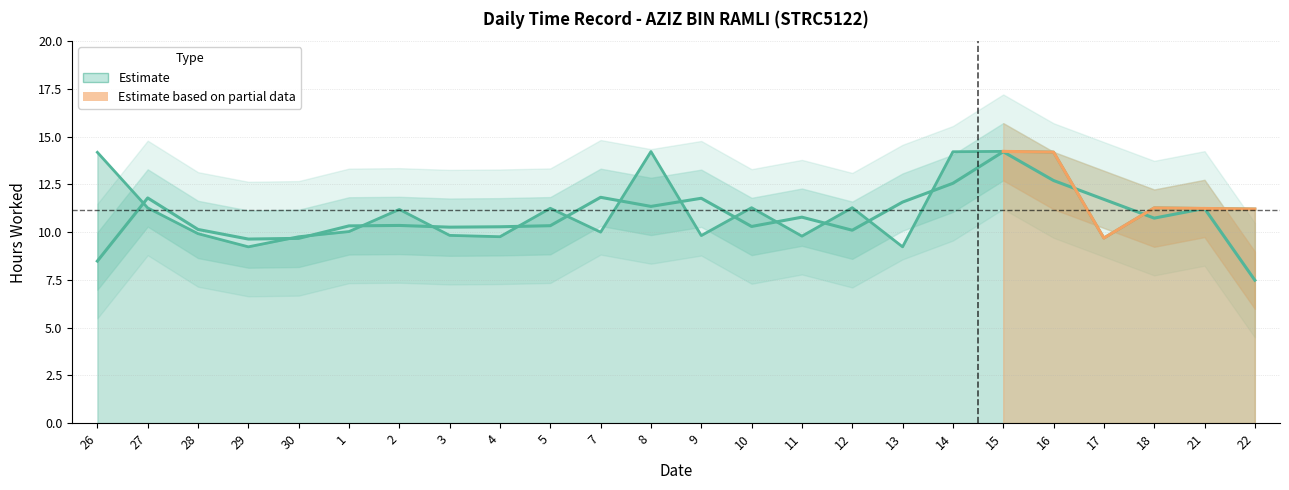

Rank the categories by value from highest to lowest.

15, 8, 14, 16, 26, 10, 12, 27, 18, 5, 21, 22, 2, 1, 7, 28, 3, 9, 11, 30, 4, 17, 29, 13